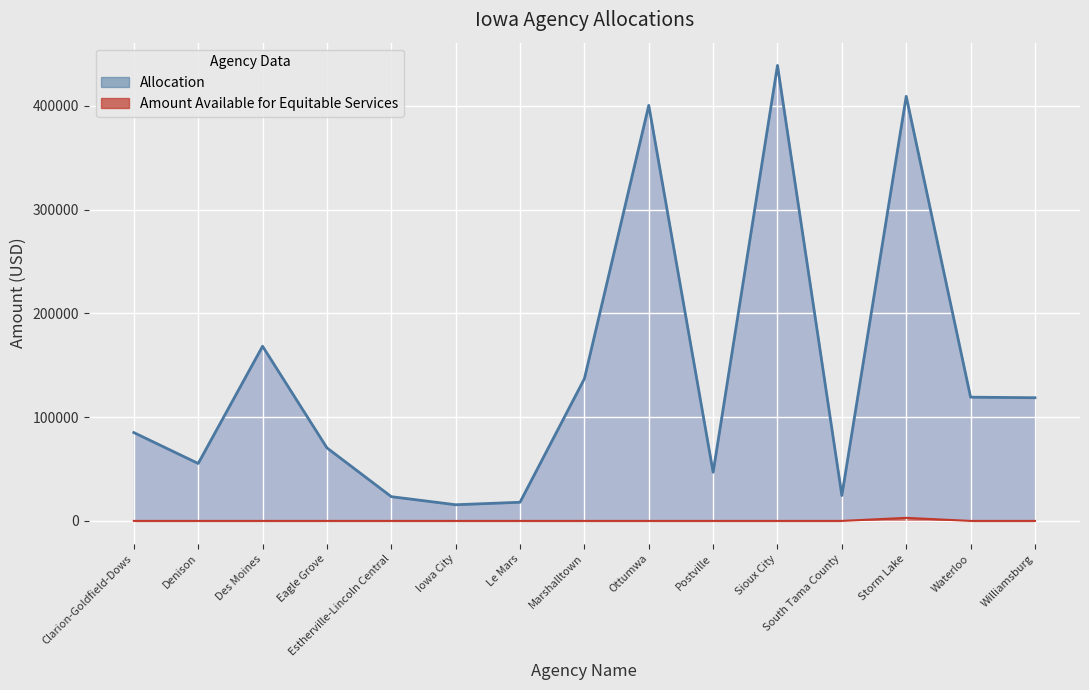

How many series are shown in this chart?

2